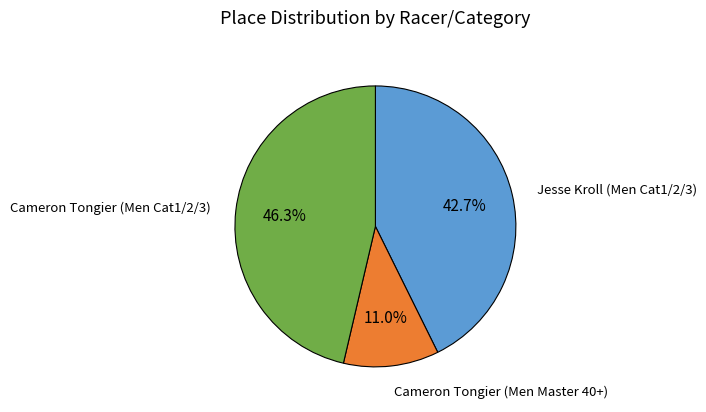

Is there any slice that represents more than half of the pie?

No